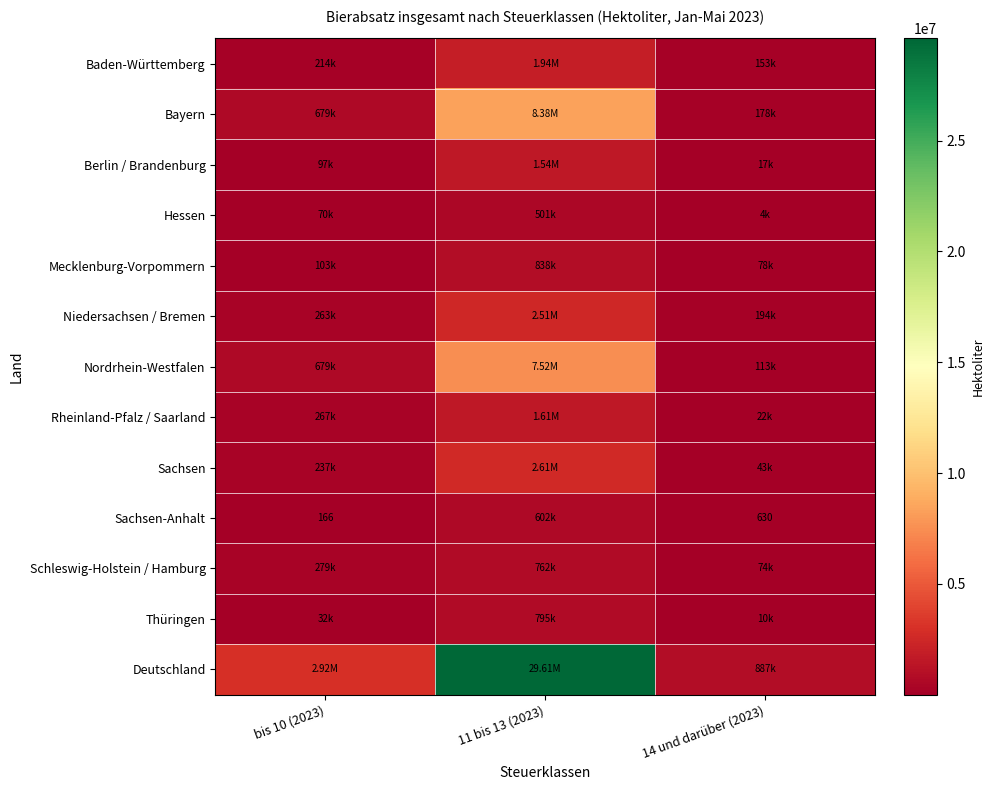

What is the sum of all Deutschland values?

33421382.3